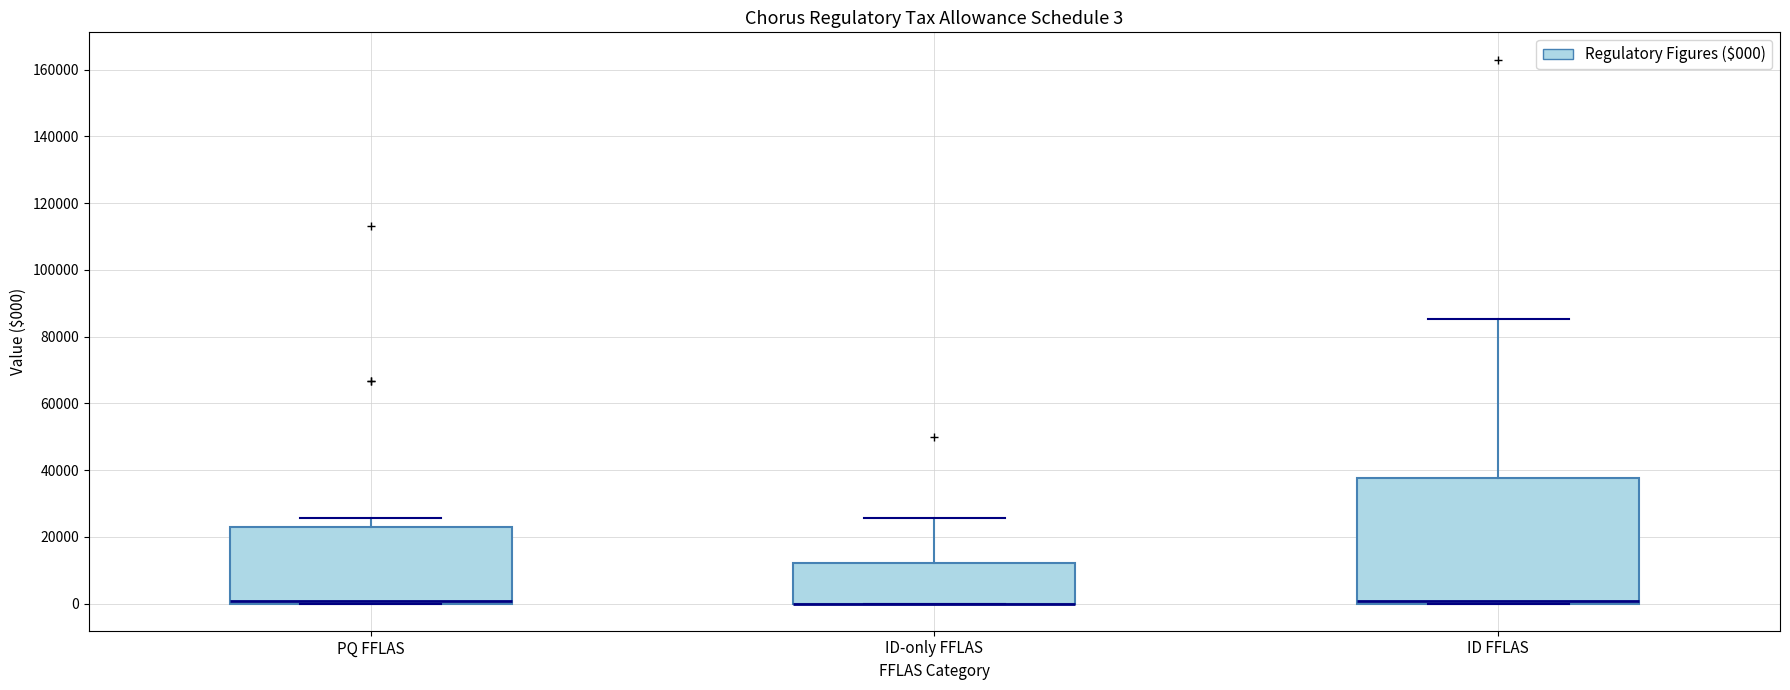

Which box is the tallest, from its lower edge to its upper edge?

ID FFLAS